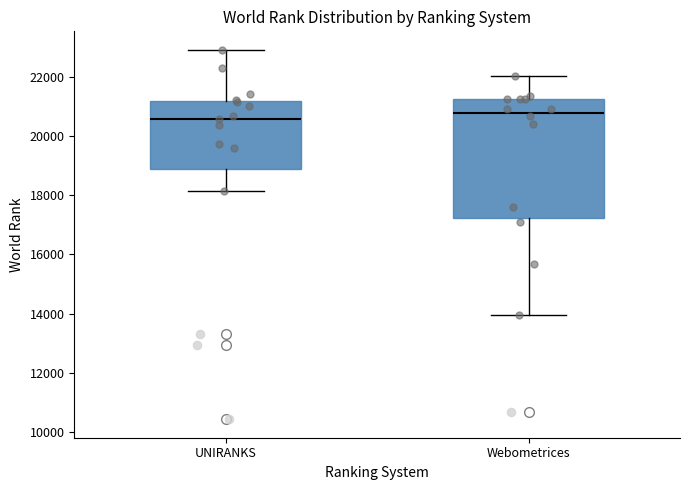

Which box has the lowest median line?

UNIRANKS